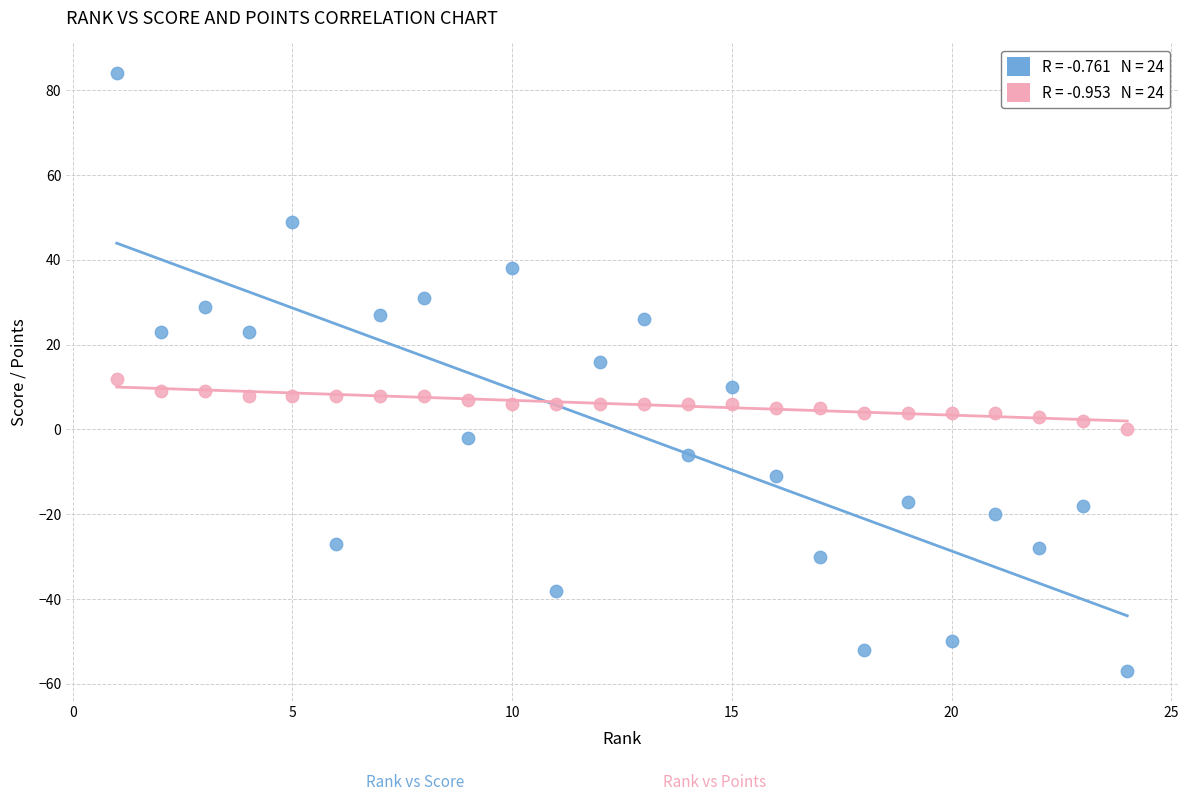

Across all data points, what is the range of X values (max minus min)?

23